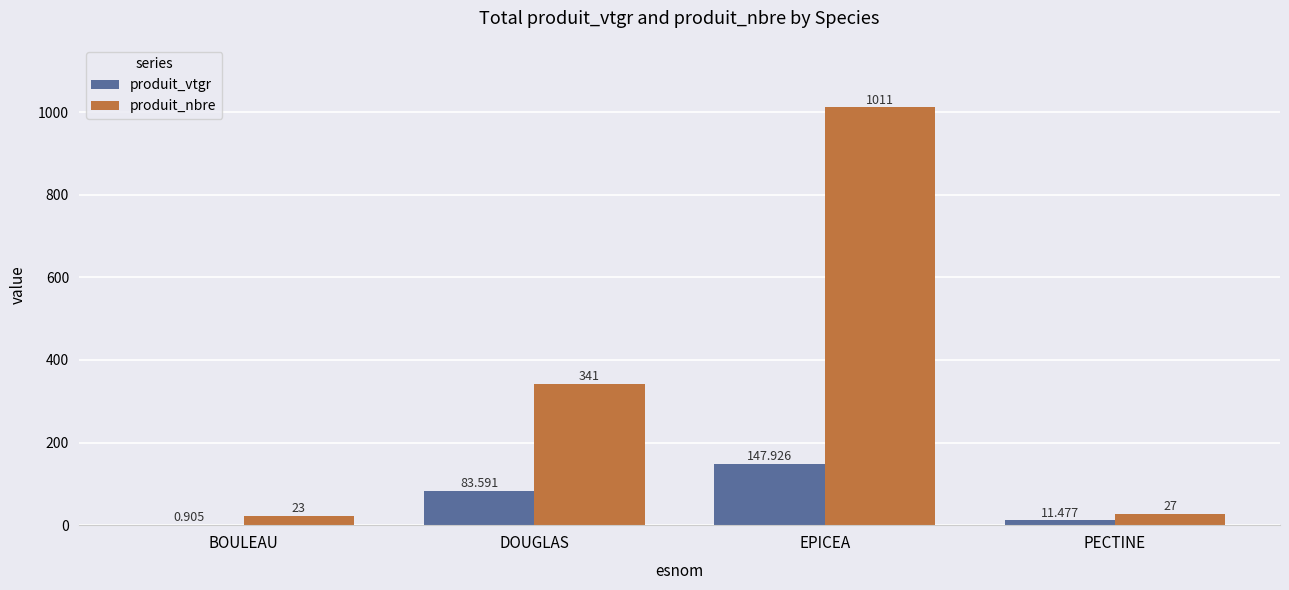

Which series changed the most between BOULEAU and PECTINE?

produit_vtgr